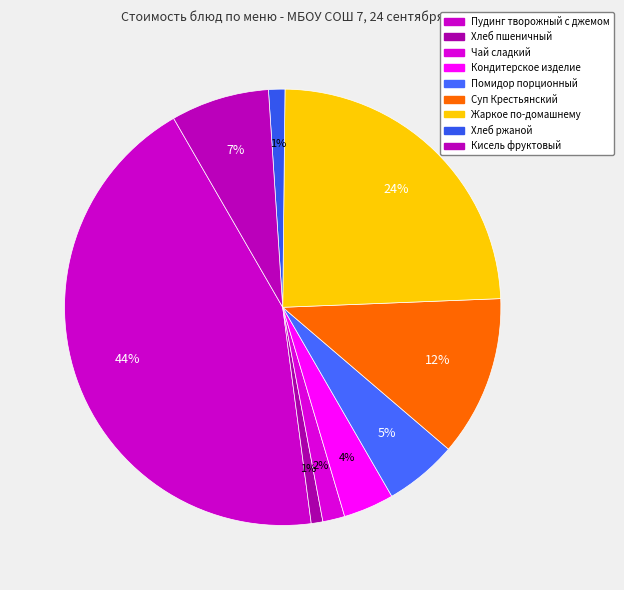

To the nearest percent, what percentage of the pie is Суп Крестьянский?

12%